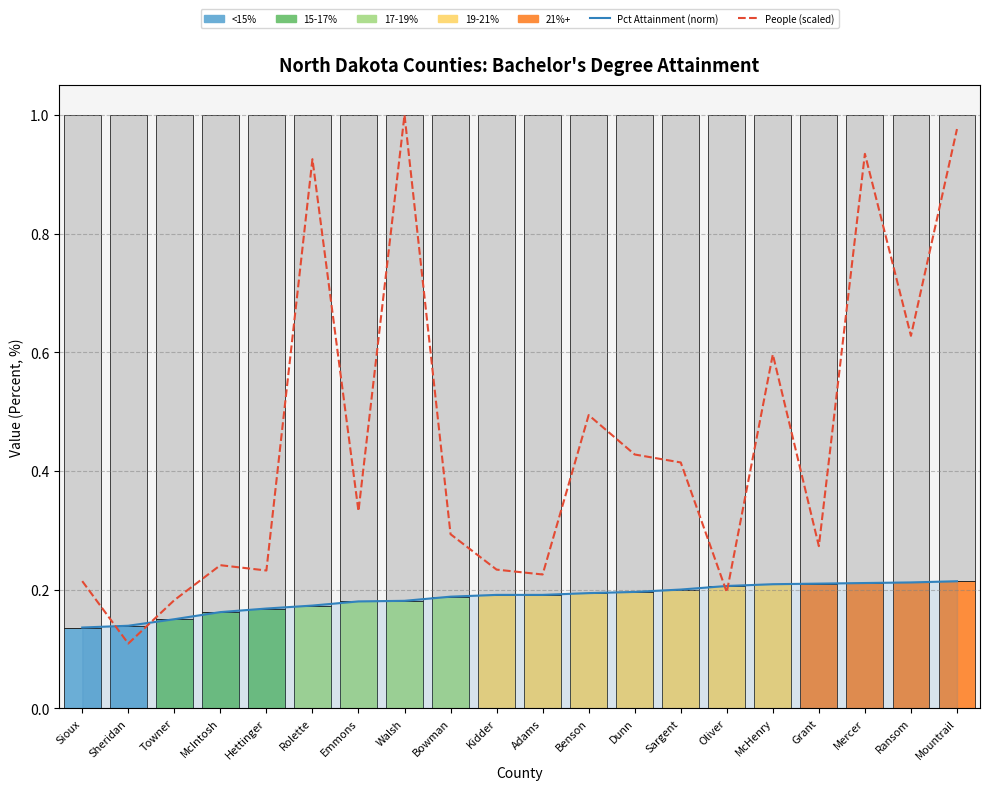

What is the label of the 8th bar from the left?

Walsh